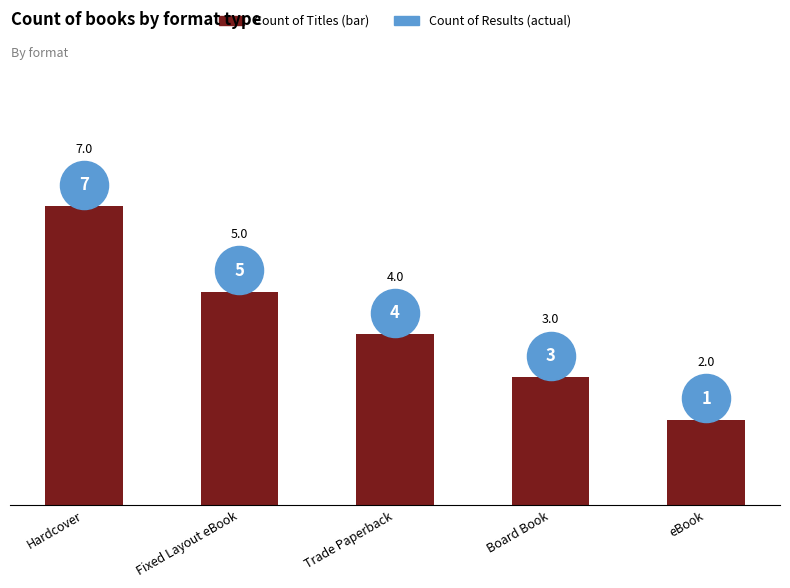

What is the change in value from Hardcover to eBook?

-5